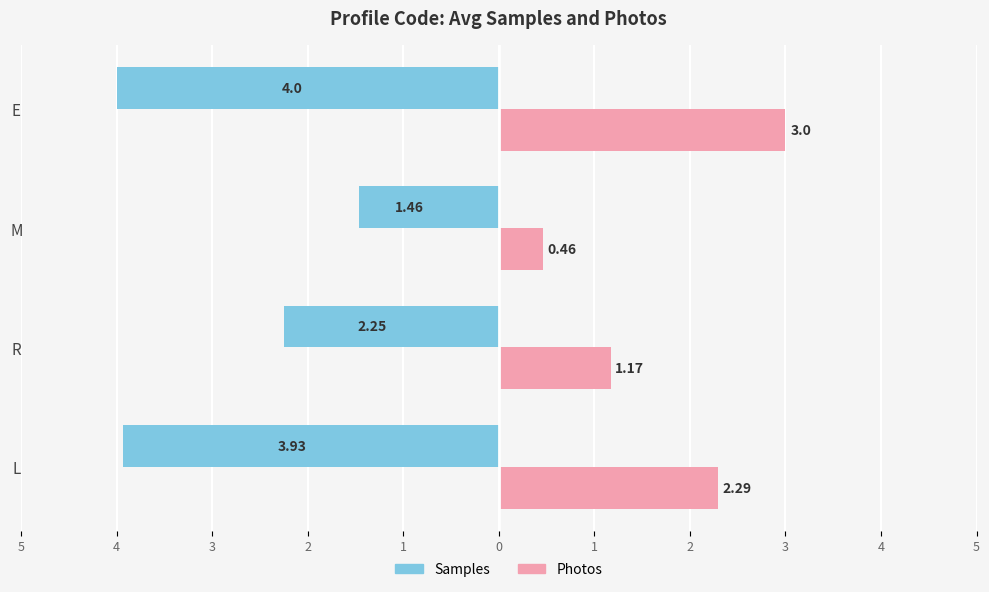

What are all the series names shown in the legend?

Samples, Photos